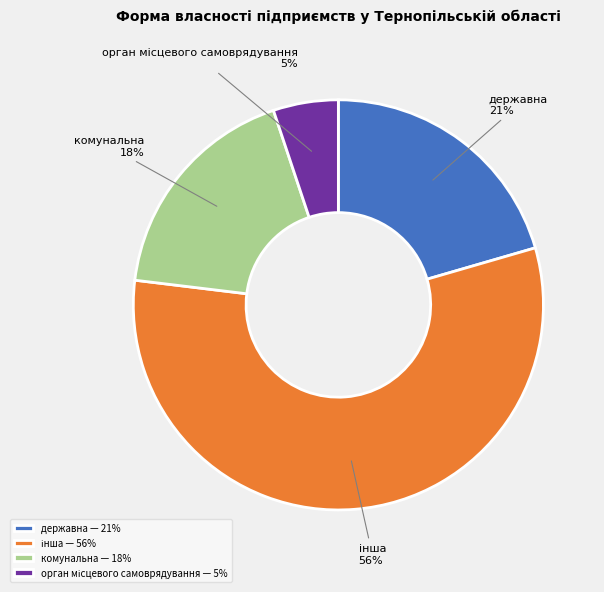

To the nearest percent, what is the average slice percentage?

25%